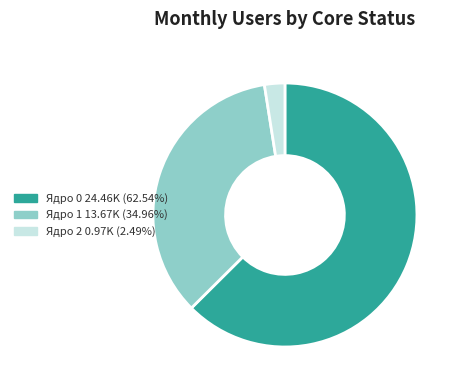

Does any single category account for the majority?

Yes